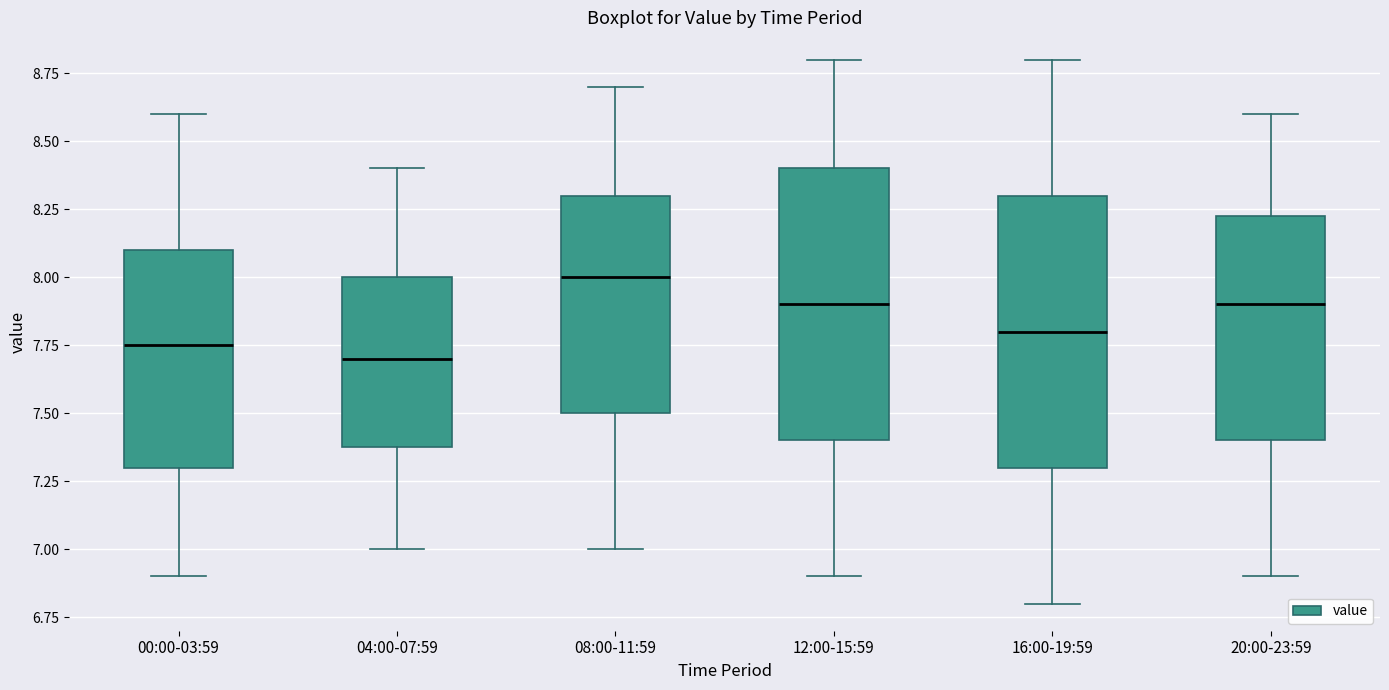

Reading left to right, transcribe this box plot: for each box, give where its median line is, the range the box spans, and where its two whiskers end, as read against the y-axis. The values are not printed on the chart, so give them approximately, as read against the axis.

00:00-03:59: median 7.75, box 7.30 to 8.10, whiskers 6.90 to 8.60
04:00-07:59: median 7.70, box 7.40 to 8.00, whiskers 7.00 to 8.40
08:00-11:59: median 8.00, box 7.50 to 8.30, whiskers 7.00 to 8.70
12:00-15:59: median 7.90, box 7.40 to 8.40, whiskers 6.90 to 8.80
16:00-19:59: median 7.80, box 7.30 to 8.30, whiskers 6.80 to 8.80
20:00-23:59: median 7.90, box 7.40 to 8.25, whiskers 6.90 to 8.60